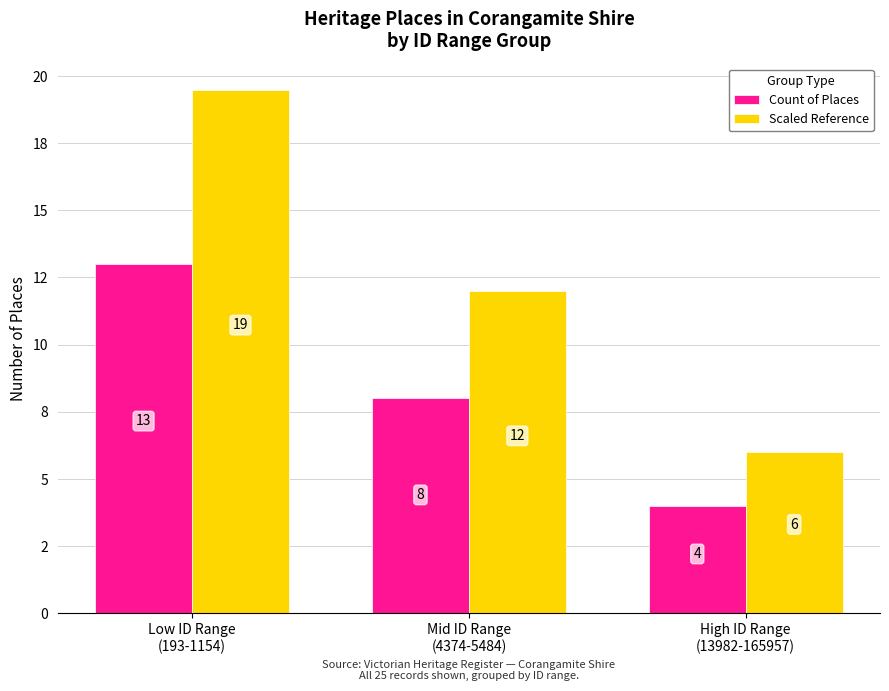

What are all the series names shown in the legend?

Count of Places, Scaled Reference